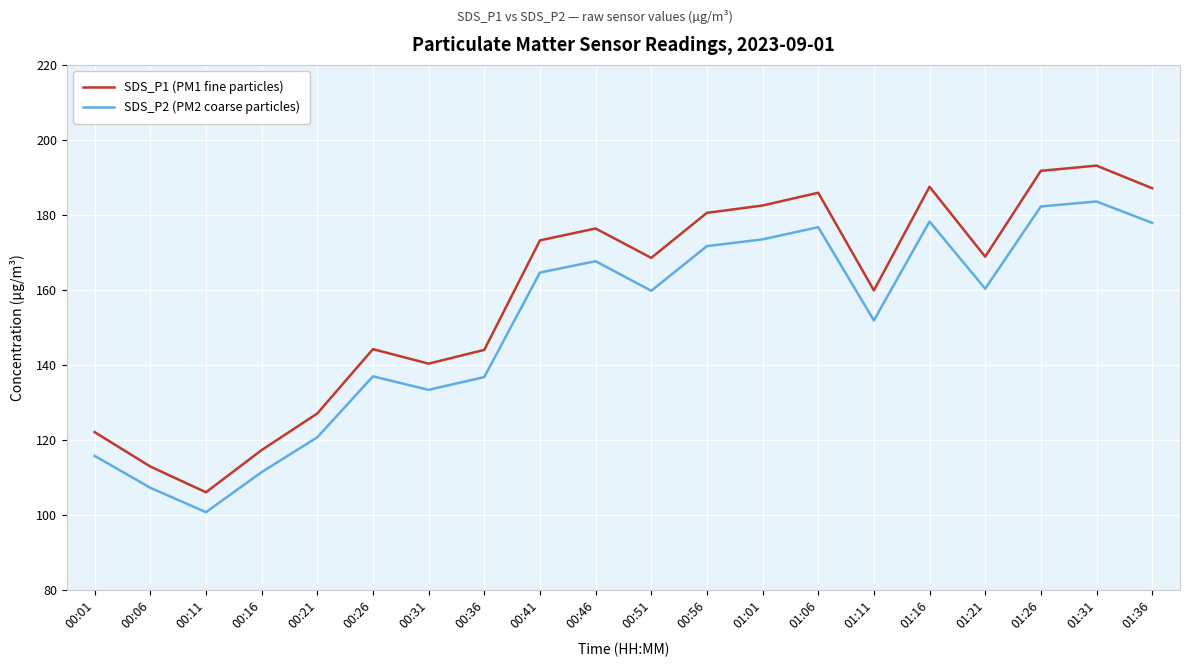

List the series in order of their overall mean, highest first.

SDS_P1 (PM1 fine particles), SDS_P2 (PM2 coarse particles)